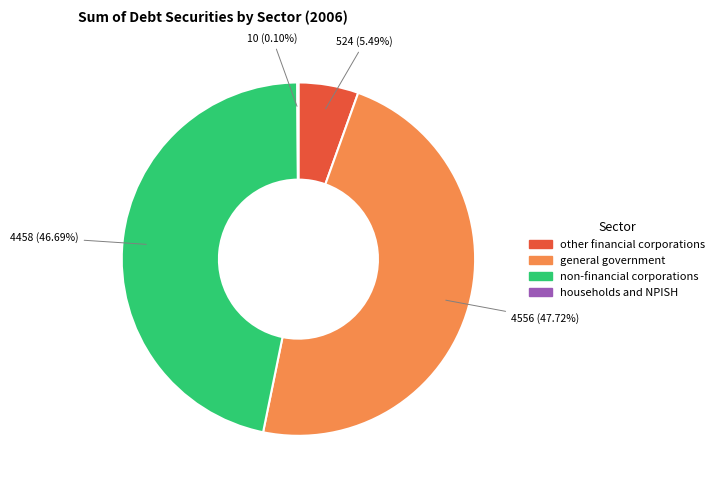

Is there any slice that represents more than half of the pie?

No